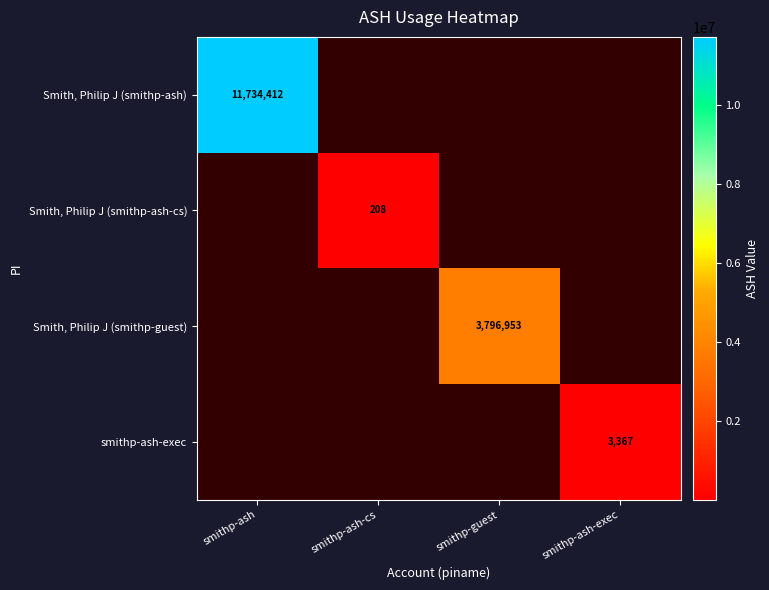

At how many categories does at least one series exceed 10344022?

1